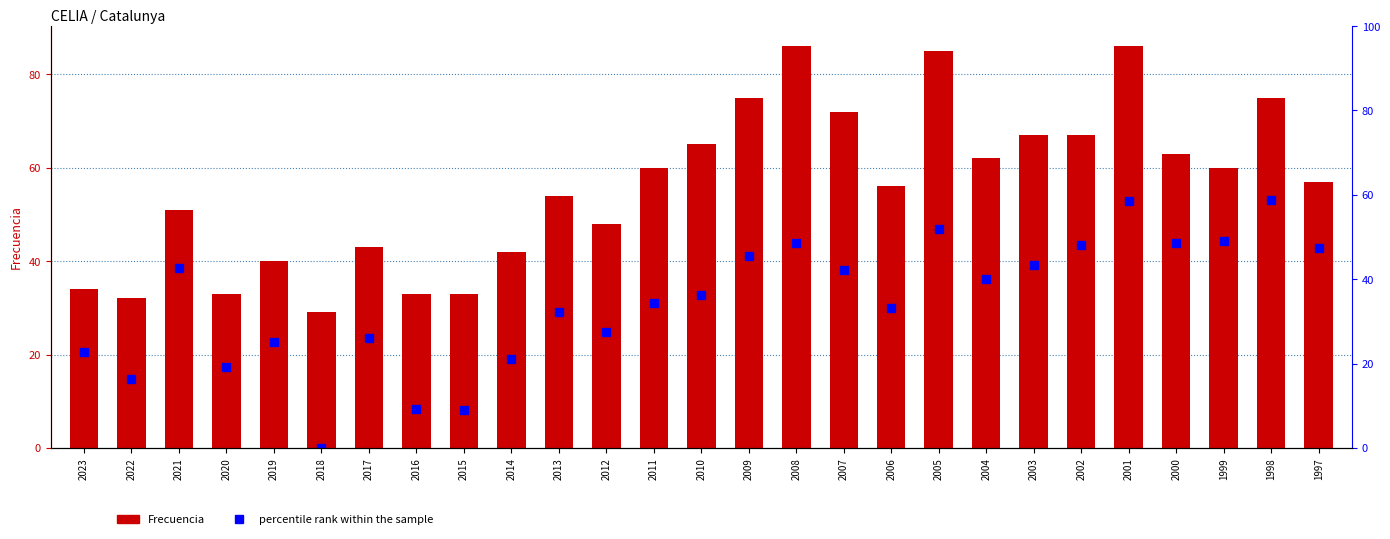

Does the chart contain any negative values?

No